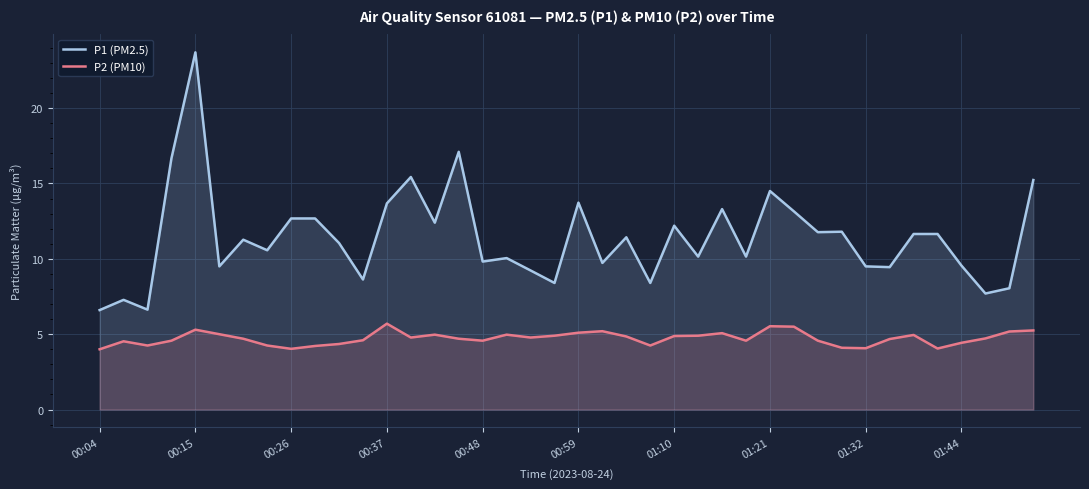

What is the value of the P1 (PM2.5) point at the 37th from the left?

9.6